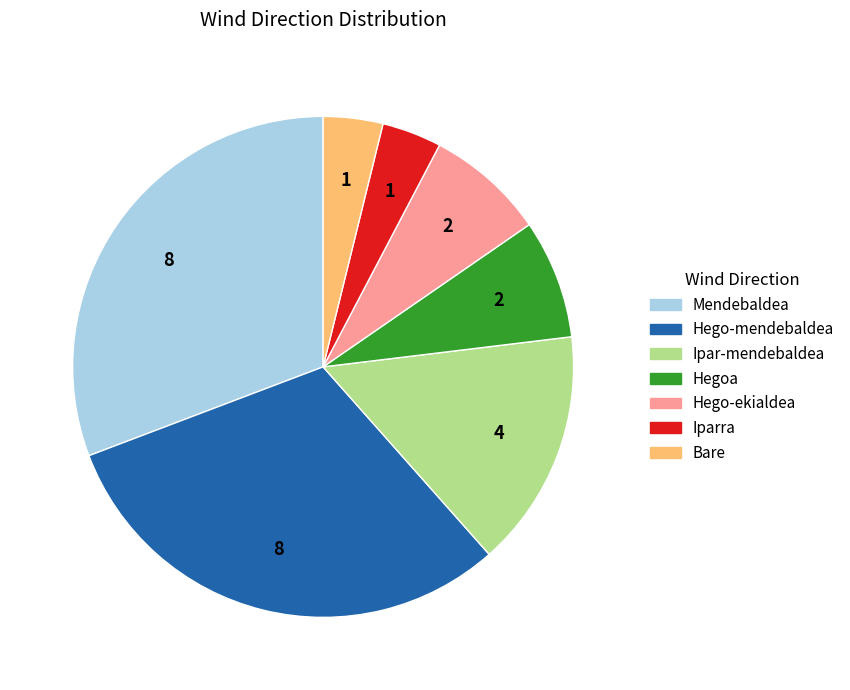

What is the ratio of the value at Hegoa to the value at Bare?

2.0